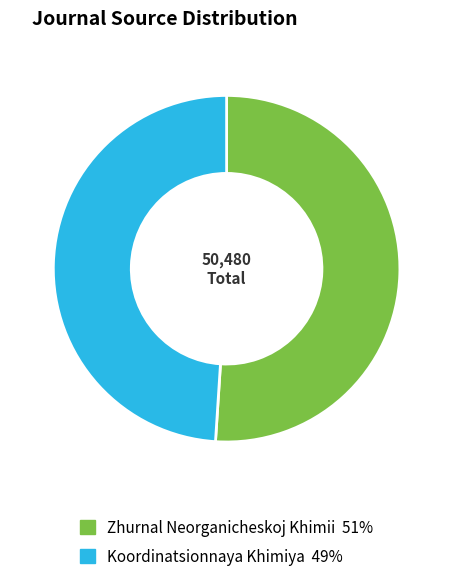

How many slices are in this pie chart?

2